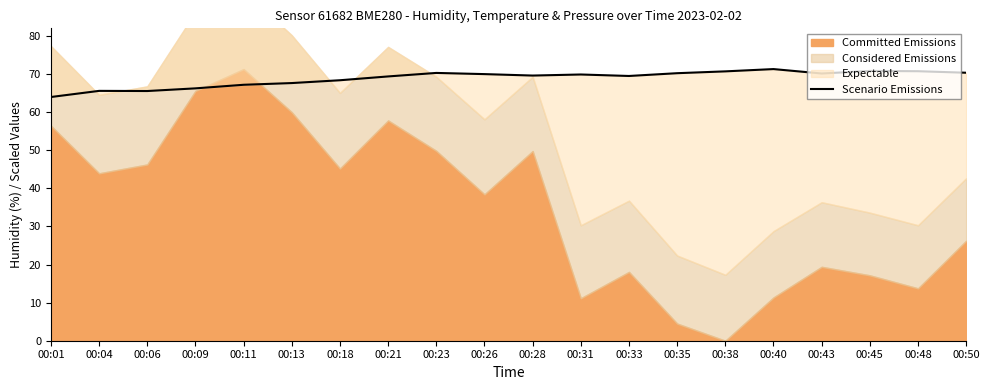

True or false: the data shows 69.4 at 00:21.

True